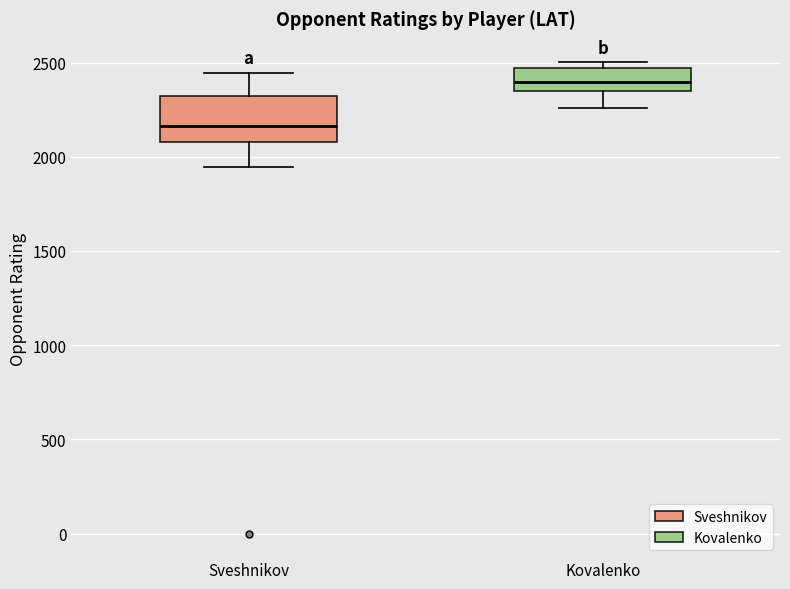

Reading left to right, read every box against the y-axis: the position of its median line, the range the box covers, and the ends of its whiskers. The values are not printed on the chart, so give them approximately, as read against the axis.

Sveshnikov: median 2150, box 2100 to 2300, whiskers 1950 to 2450
Kovalenko: median 2400, box 2350 to 2450, whiskers 2250 to 2500